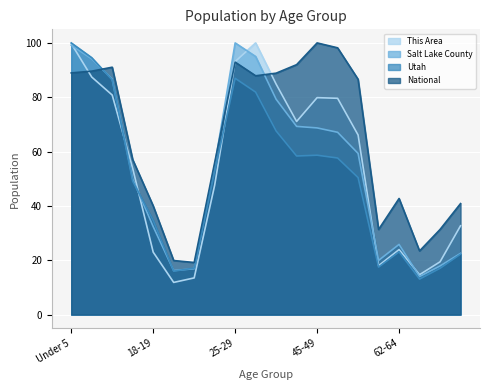

Where do This Area and Salt Lake County first cross each other?

Under 5 and 5 to 9